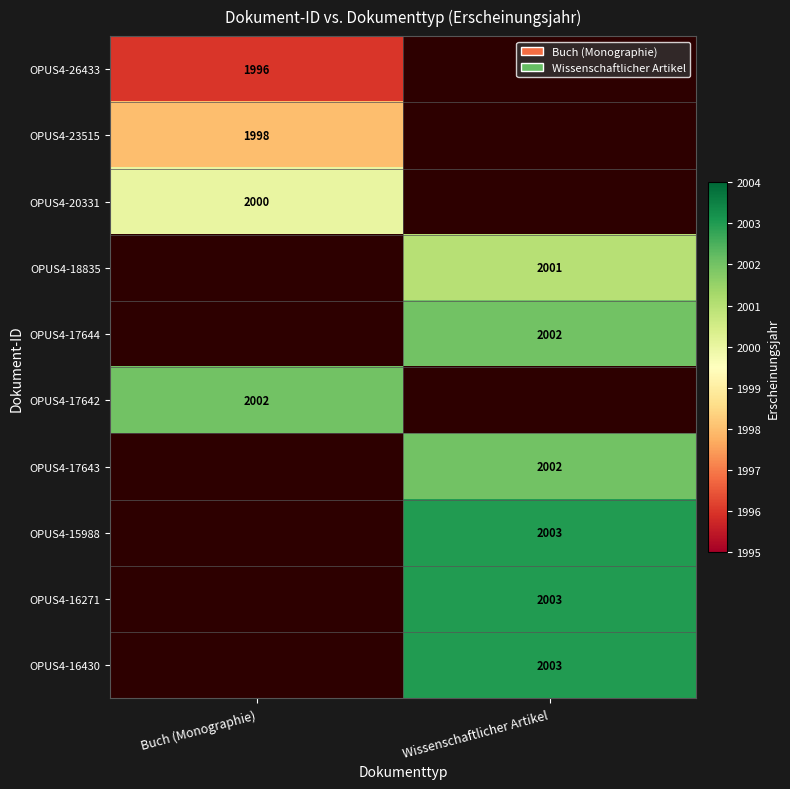

The value of OPUS4-16430 at Wissenschaftlicher Artikel is 3100. True or false?

False